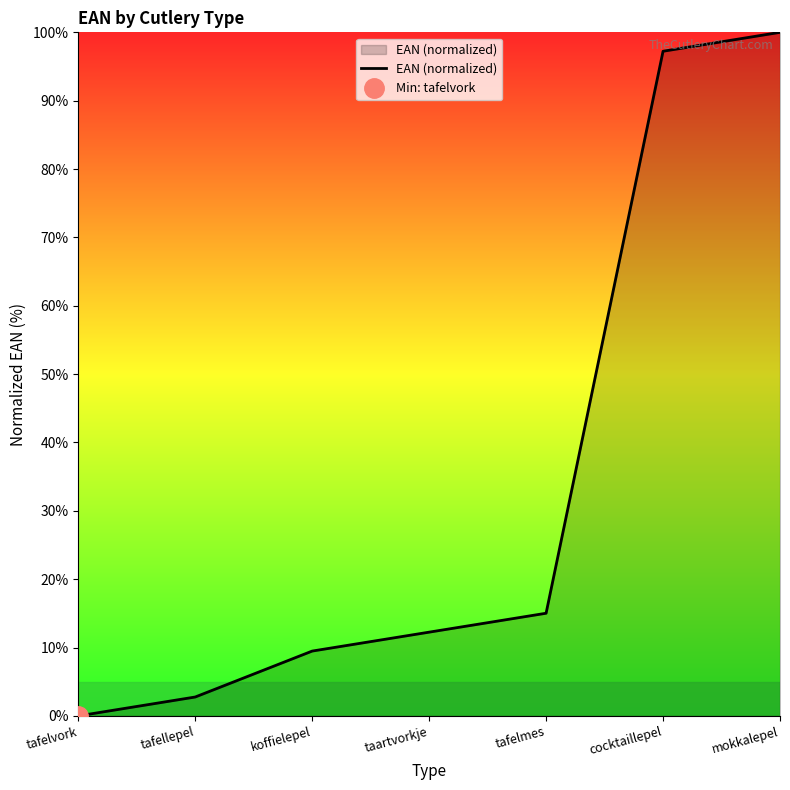

List the labels in order of value, smallest first.

tafelvork, tafellepel, koffielepel, taartvorkje, tafelmes, cocktaillepel, mokkalepel